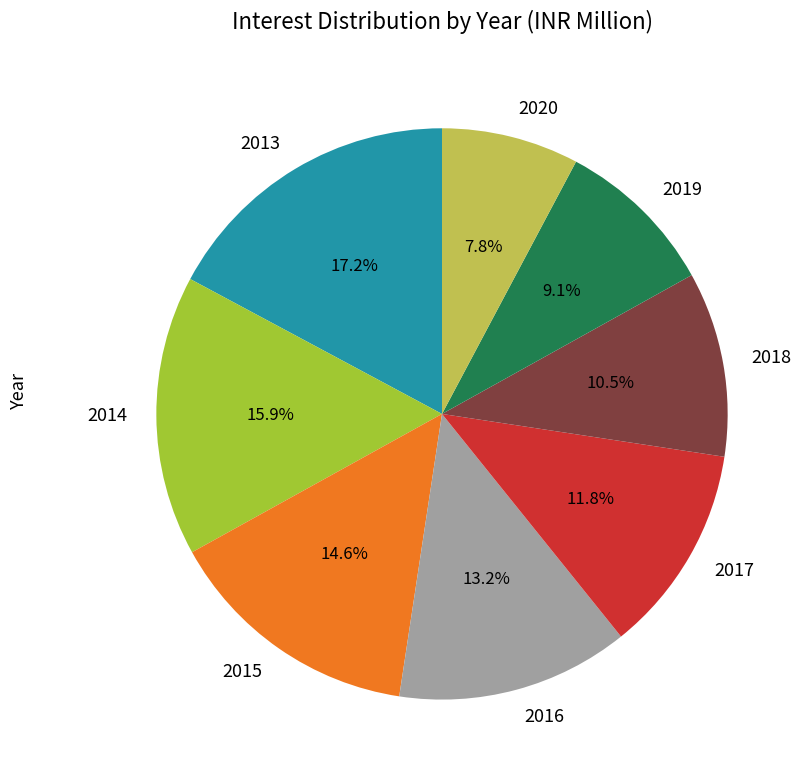

Does any single category account for the majority?

No